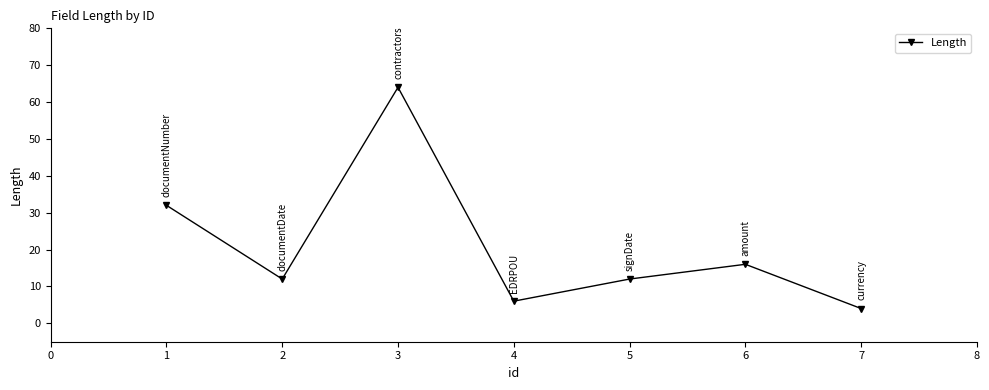

What is the value of the 1st point from the left?

32